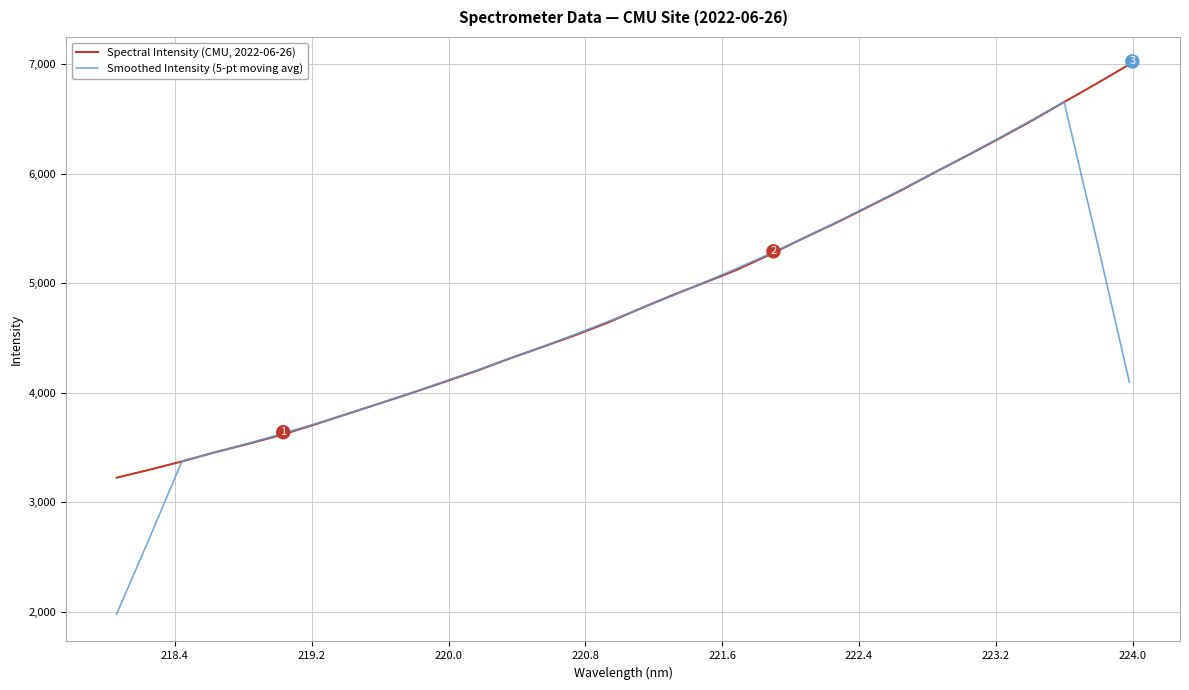

Which series has the largest range (max minus min)?

Smoothed Intensity (5-pt moving avg)